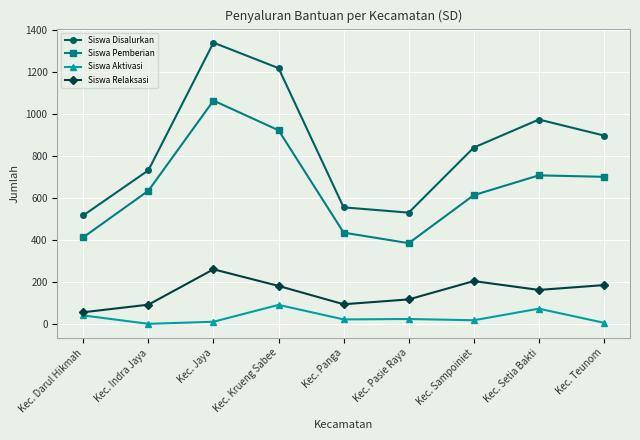

The Siswa Relaksasi series shows 206 at Kec. Sampoiniet. True or false?

True